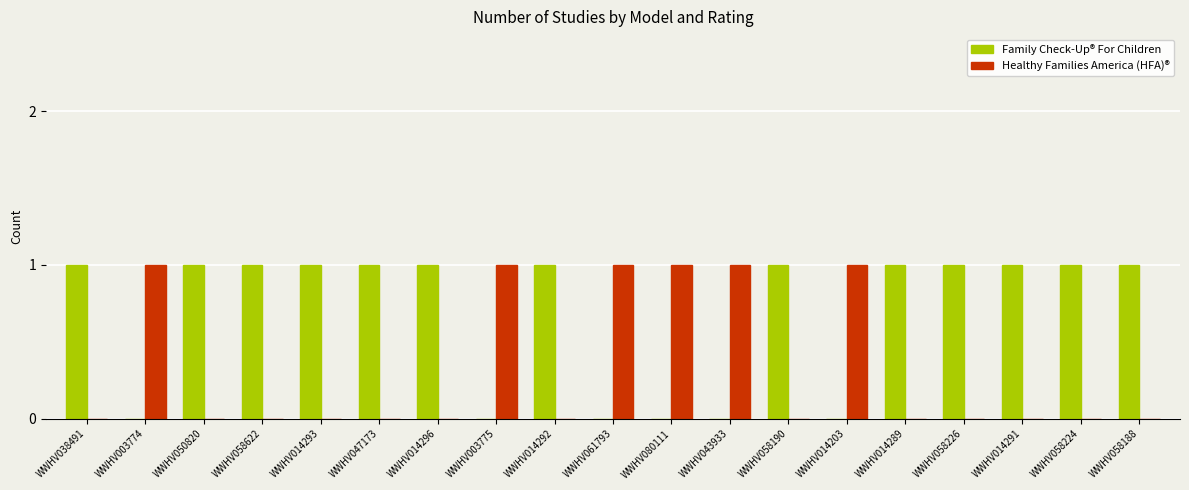

Count the number of categories in the chart.

19